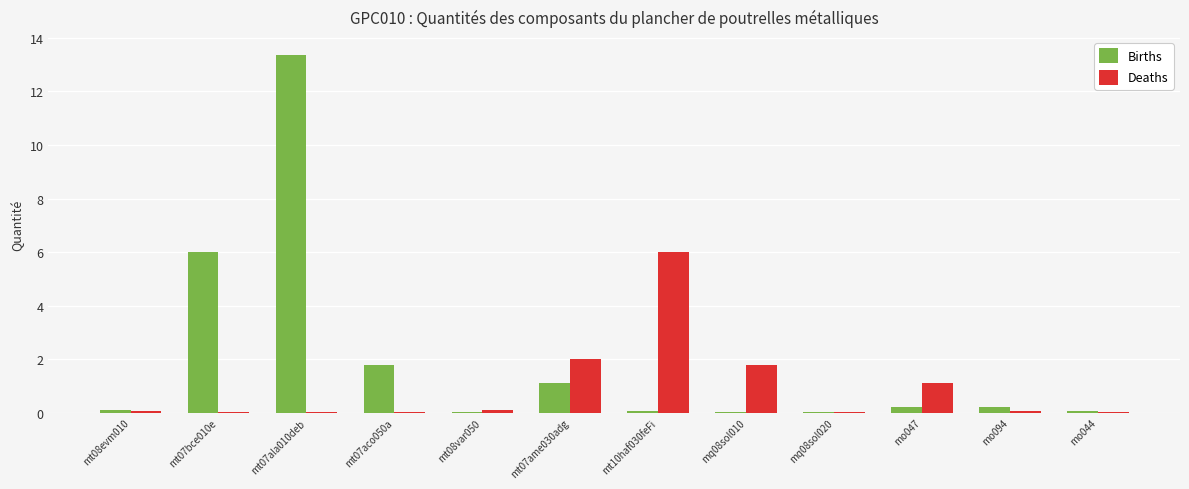

What is the sum of all Deaths values?

11.3